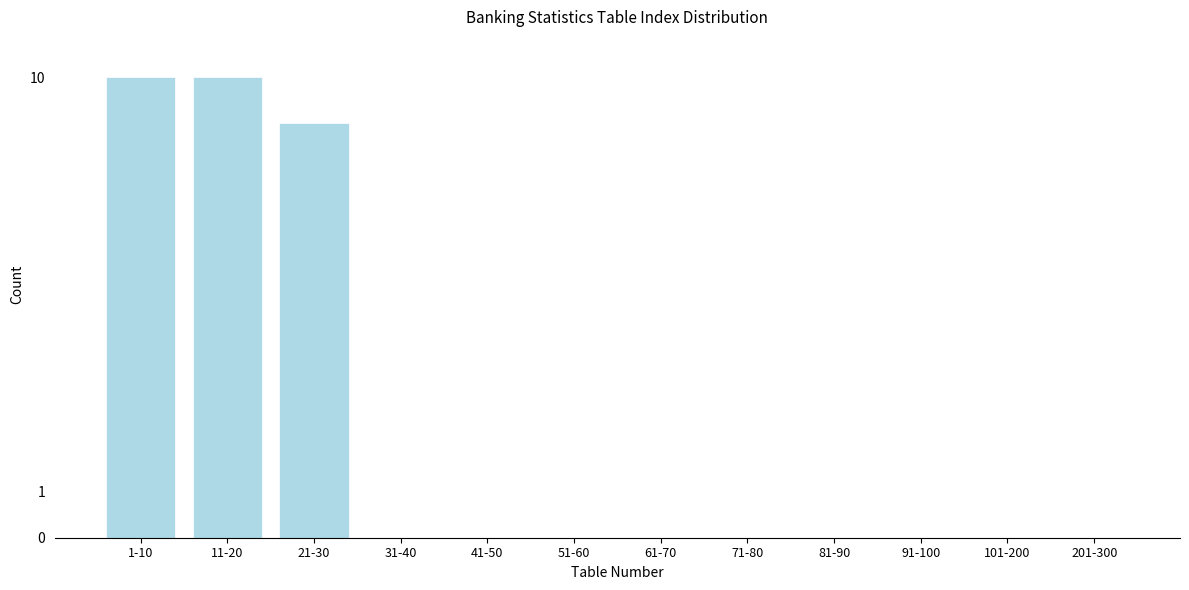

Reading left to right, what are all the values shown in this chart?

1-10=10	11-20=10	21-30=9	31-40=0	41-50=0	51-60=0	61-70=0	71-80=0	81-90=0	91-100=0	101-200=0	201-300=0